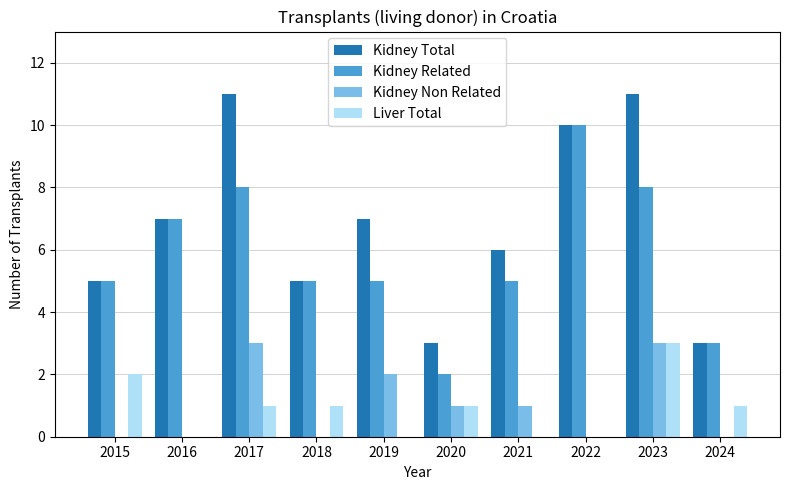

What is the spread (max minus min) of values at 2020?

2